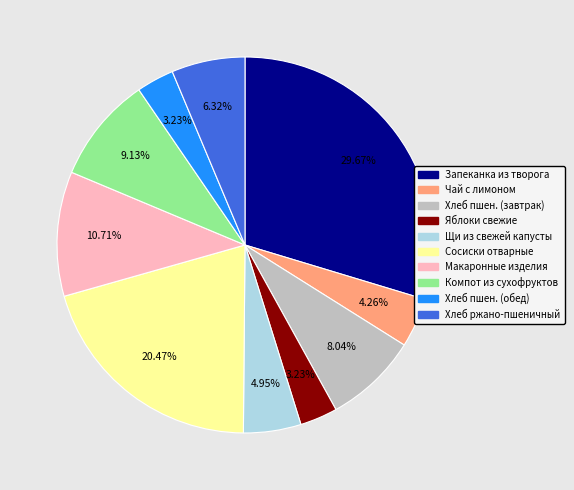

What portion of the pie excludes Щи из свежей капусты?

95.1%